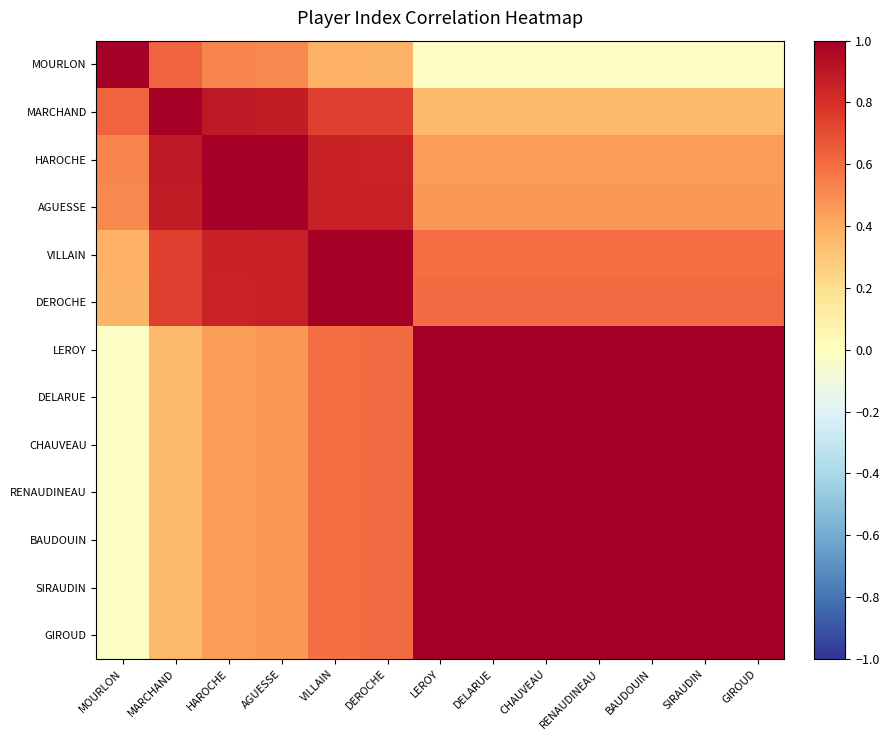

Reading left to right, transcribe all the data shown in this chart.

MOURLON: MOURLON=1.0	MARCHAND=0.6	HAROCHE=0.5	AGUESSE=0.5	VILLAIN=0.4	DEROCHE=0.4	LEROY=-0.0	DELARUE=-0.0	CHAUVEAU=-0.0	RENAUDINEAU=-0.0	BAUDOUIN=-0.0	SIRAUDIN=-0.0	GIROUD=-0.0
MARCHAND: MOURLON=0.6	MARCHAND=1.0	HAROCHE=0.9	AGUESSE=0.9	VILLAIN=0.7	DEROCHE=0.7	LEROY=0.3	DELARUE=0.3	CHAUVEAU=0.3	RENAUDINEAU=0.3	BAUDOUIN=0.3	SIRAUDIN=0.3	GIROUD=0.3
HAROCHE: MOURLON=0.5	MARCHAND=0.9	HAROCHE=1.0	AGUESSE=1.0	VILLAIN=0.9	DEROCHE=0.8	LEROY=0.5	DELARUE=0.5	CHAUVEAU=0.5	RENAUDINEAU=0.5	BAUDOUIN=0.5	SIRAUDIN=0.5	GIROUD=0.5
AGUESSE: MOURLON=0.5	MARCHAND=0.9	HAROCHE=1.0	AGUESSE=1.0	VILLAIN=0.9	DEROCHE=0.9	LEROY=0.5	DELARUE=0.5	CHAUVEAU=0.5	RENAUDINEAU=0.5	BAUDOUIN=0.5	SIRAUDIN=0.5	GIROUD=0.5
VILLAIN: MOURLON=0.4	MARCHAND=0.7	HAROCHE=0.9	AGUESSE=0.9	VILLAIN=1.0	DEROCHE=1.0	LEROY=0.6	DELARUE=0.6	CHAUVEAU=0.6	RENAUDINEAU=0.6	BAUDOUIN=0.6	SIRAUDIN=0.6	GIROUD=0.6
DEROCHE: MOURLON=0.4	MARCHAND=0.7	HAROCHE=0.8	AGUESSE=0.9	VILLAIN=1.0	DEROCHE=1.0	LEROY=0.6	DELARUE=0.6	CHAUVEAU=0.6	RENAUDINEAU=0.6	BAUDOUIN=0.6	SIRAUDIN=0.6	GIROUD=0.6
LEROY: MOURLON=-0.0	MARCHAND=0.3	HAROCHE=0.5	AGUESSE=0.5	VILLAIN=0.6	DEROCHE=0.6	LEROY=1.0	DELARUE=1.0	CHAUVEAU=1.0	RENAUDINEAU=1.0	BAUDOUIN=1.0	SIRAUDIN=1.0	GIROUD=1.0
DELARUE: MOURLON=-0.0	MARCHAND=0.3	HAROCHE=0.5	AGUESSE=0.5	VILLAIN=0.6	DEROCHE=0.6	LEROY=1.0	DELARUE=1.0	CHAUVEAU=1.0	RENAUDINEAU=1.0	BAUDOUIN=1.0	SIRAUDIN=1.0	GIROUD=1.0
CHAUVEAU: MOURLON=-0.0	MARCHAND=0.3	HAROCHE=0.5	AGUESSE=0.5	VILLAIN=0.6	DEROCHE=0.6	LEROY=1.0	DELARUE=1.0	CHAUVEAU=1.0	RENAUDINEAU=1.0	BAUDOUIN=1.0	SIRAUDIN=1.0	GIROUD=1.0
RENAUDINEAU: MOURLON=-0.0	MARCHAND=0.3	HAROCHE=0.5	AGUESSE=0.5	VILLAIN=0.6	DEROCHE=0.6	LEROY=1.0	DELARUE=1.0	CHAUVEAU=1.0	RENAUDINEAU=1.0	BAUDOUIN=1.0	SIRAUDIN=1.0	GIROUD=1.0
BAUDOUIN: MOURLON=-0.0	MARCHAND=0.3	HAROCHE=0.5	AGUESSE=0.5	VILLAIN=0.6	DEROCHE=0.6	LEROY=1.0	DELARUE=1.0	CHAUVEAU=1.0	RENAUDINEAU=1.0	BAUDOUIN=1.0	SIRAUDIN=1.0	GIROUD=1.0
SIRAUDIN: MOURLON=-0.0	MARCHAND=0.3	HAROCHE=0.5	AGUESSE=0.5	VILLAIN=0.6	DEROCHE=0.6	LEROY=1.0	DELARUE=1.0	CHAUVEAU=1.0	RENAUDINEAU=1.0	BAUDOUIN=1.0	SIRAUDIN=1.0	GIROUD=1.0
GIROUD: MOURLON=-0.0	MARCHAND=0.3	HAROCHE=0.5	AGUESSE=0.5	VILLAIN=0.6	DEROCHE=0.6	LEROY=1.0	DELARUE=1.0	CHAUVEAU=1.0	RENAUDINEAU=1.0	BAUDOUIN=1.0	SIRAUDIN=1.0	GIROUD=1.0